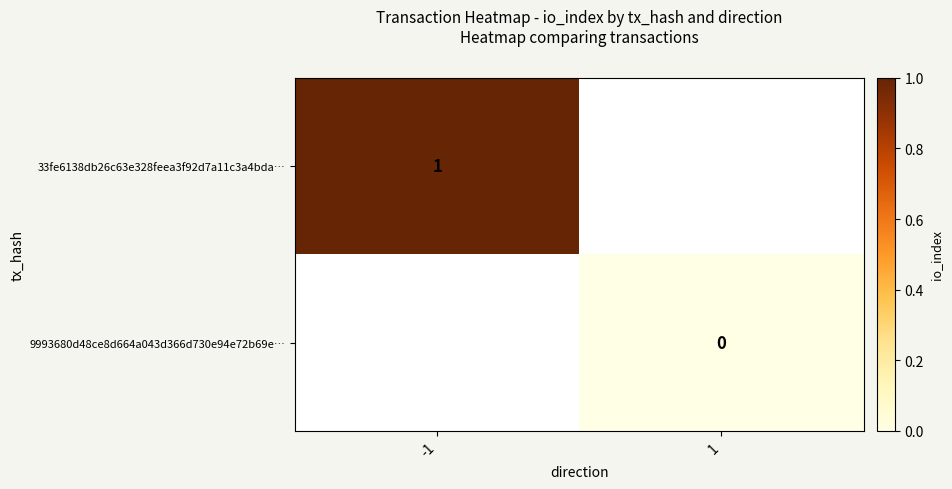

Rank the series at 1 from highest to lowest value.

33fe6138db26c63e328feea3f92d7a11c3a4bda…, 9993680d48ce8d664a043d366d730e94e72b69e…